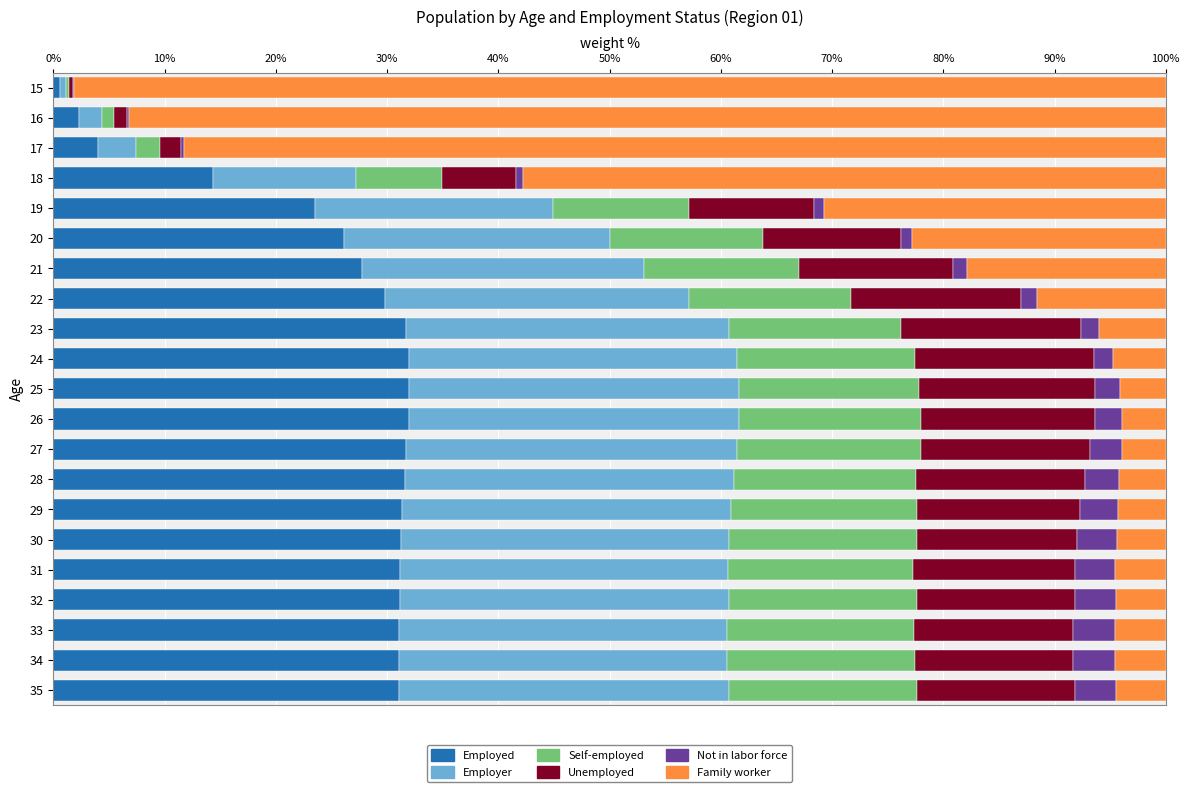

What is the maximum value for Employed?

32.0